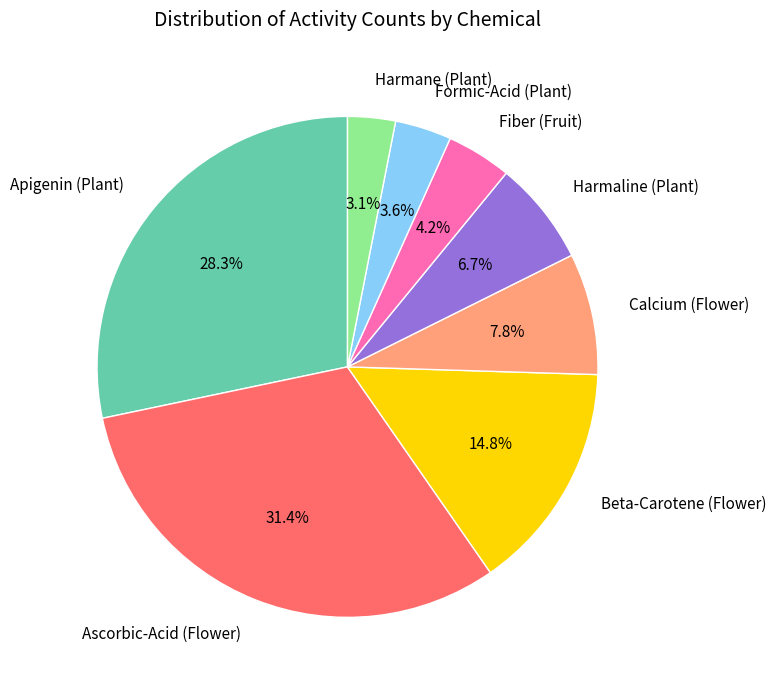

Approximately how many times larger is the value at Formic-Acid (Plant) compared to Harmaline (Plant)?

0.5